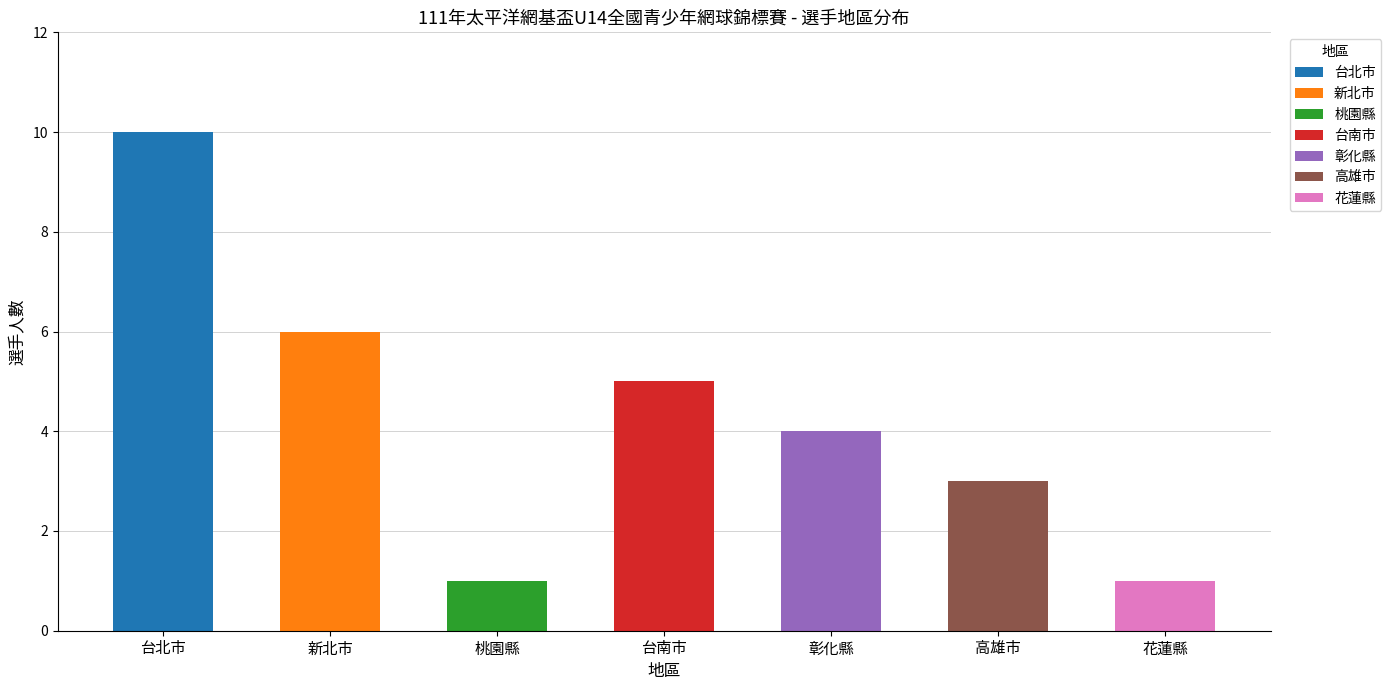

At which label does the data first exceed 4?

台北市